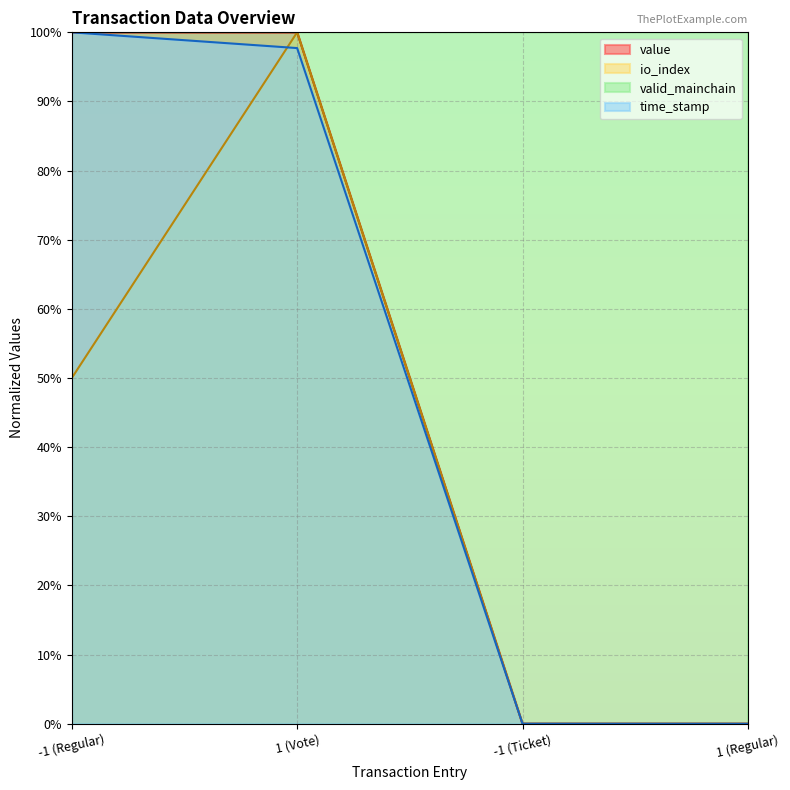

What is the value of the value point at the 2nd from the left?

1.0